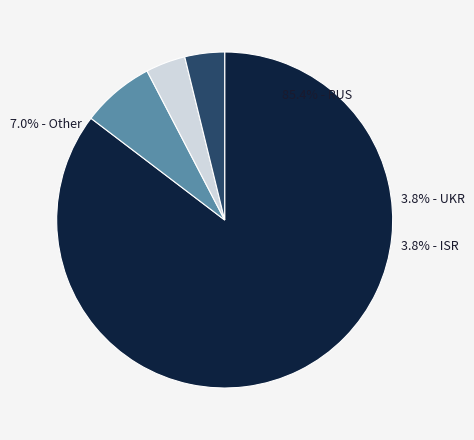

Between RUS and UKR, which is larger?

RUS